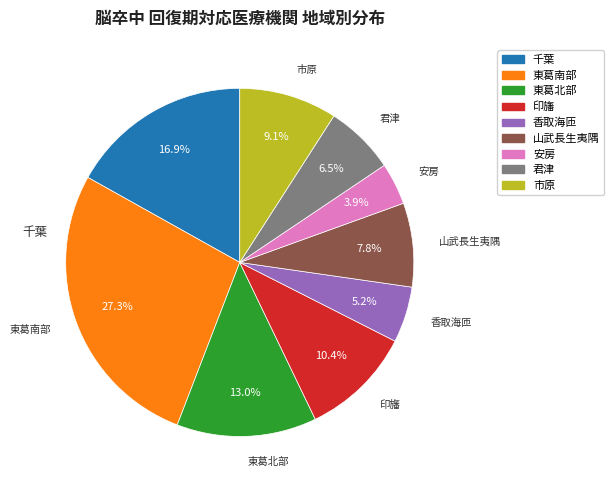

Does any single category account for the majority?

No